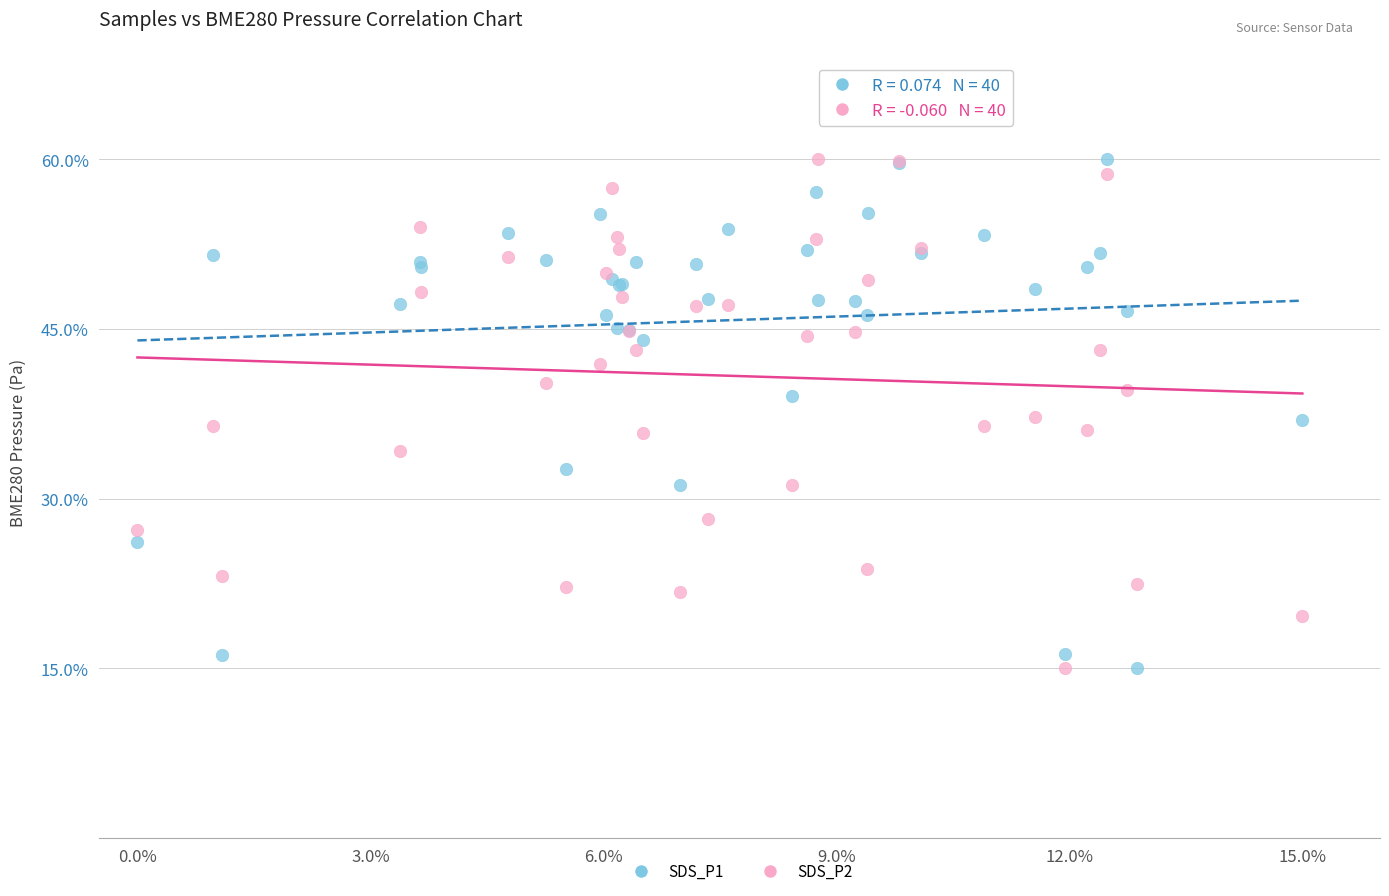

What is the X range (max minus min) for the scatter plot?

15.0